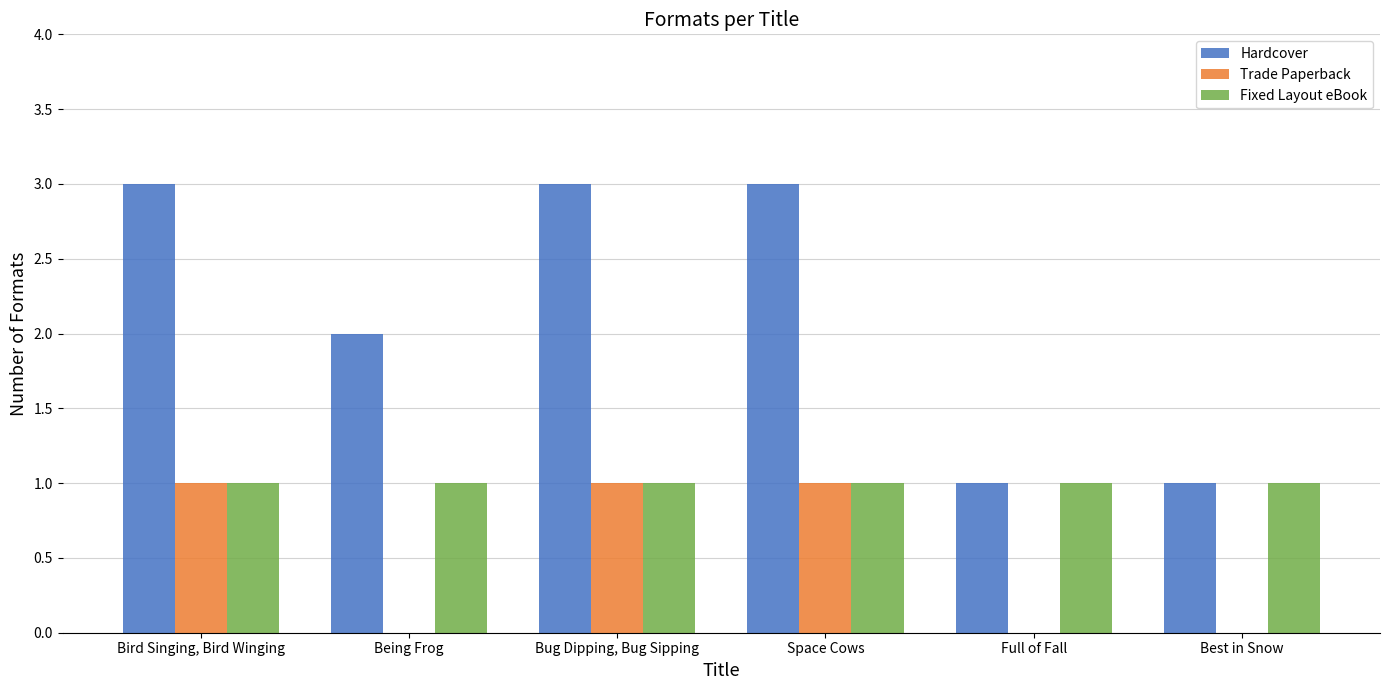

How many data points does each series have?

6